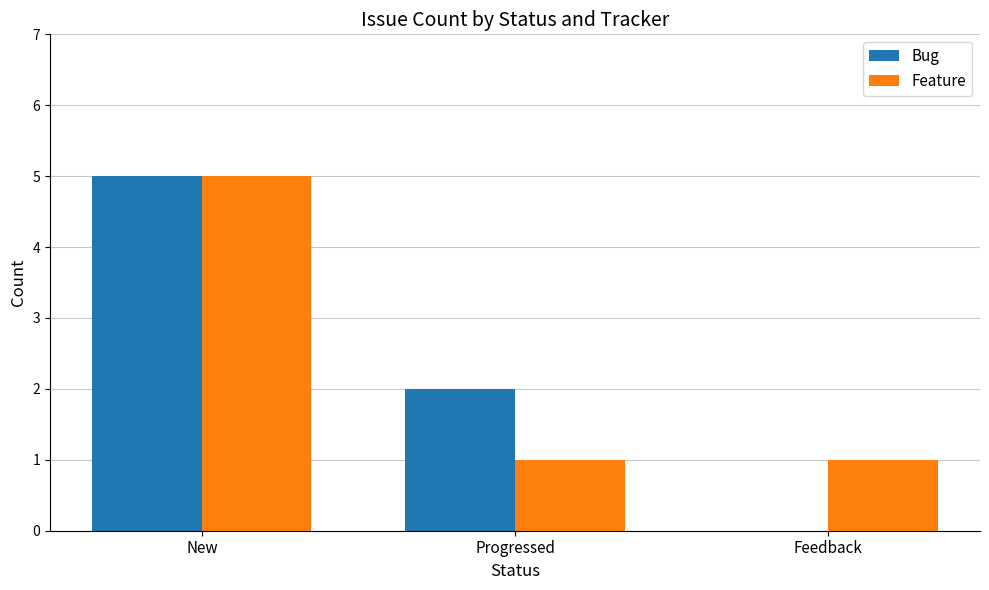

Which series changed the most between New and Progressed?

Feature